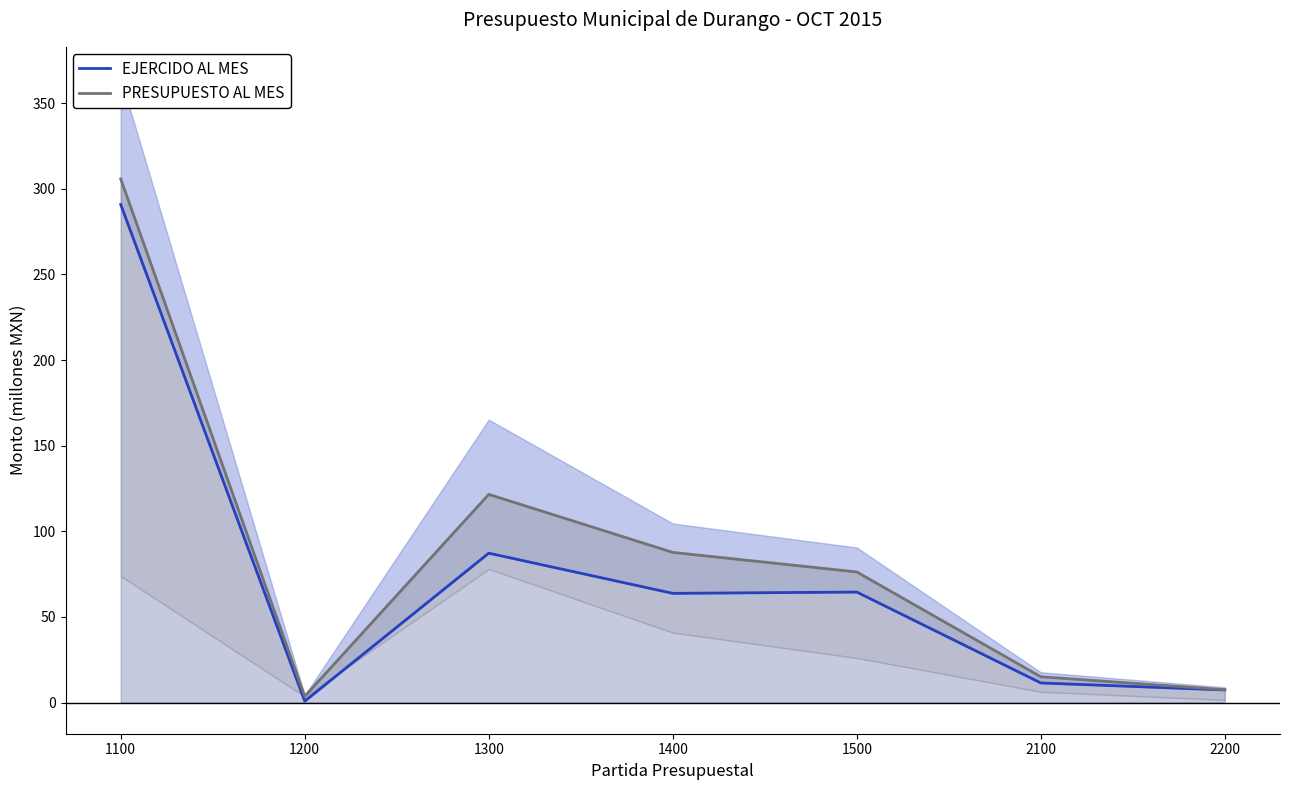

Reading left to right, extract all data points from this chart.

EJERCIDO AL MES: 1100=290.8	1200=0.8	1300=87.2	1400=63.7	1500=64.5	2100=11.4	2200=7.3
PRESUPUESTO AL MES: 1100=305.8	1200=3.6	1300=121.5	1400=87.7	1500=76.2	2100=15.0	2200=7.5